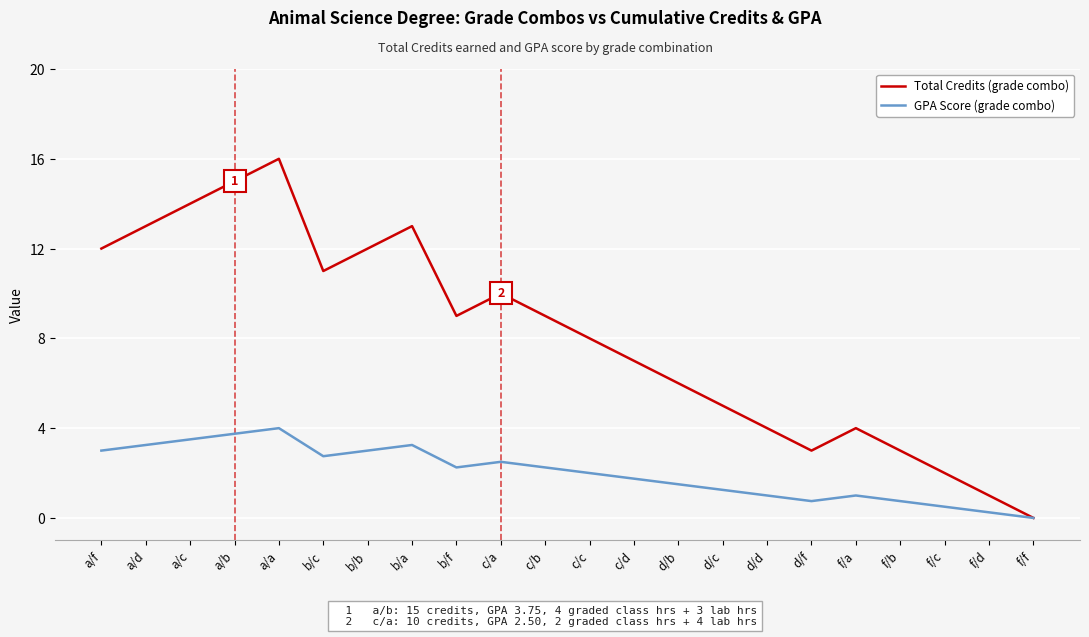

At which category does GPA Score (grade combo) reach its first local peak?

a/a